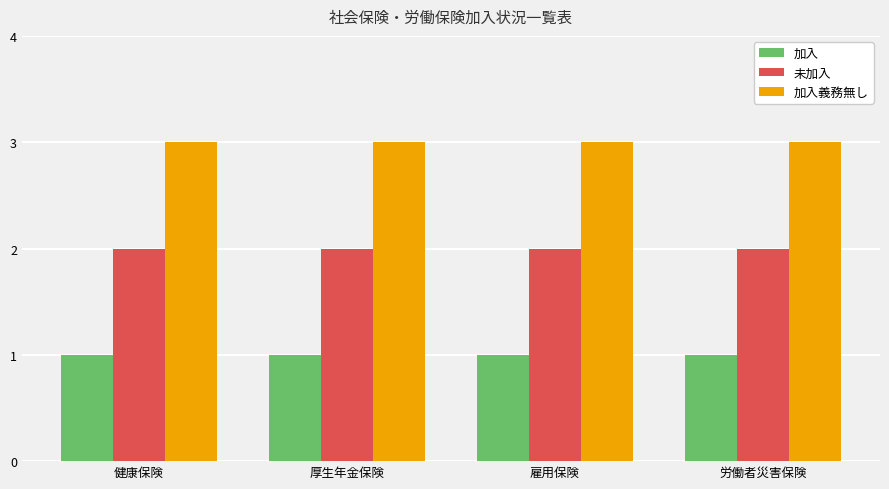

Rank the series at 健康保険 from lowest to highest value.

加入, 未加入, 加入義務無し